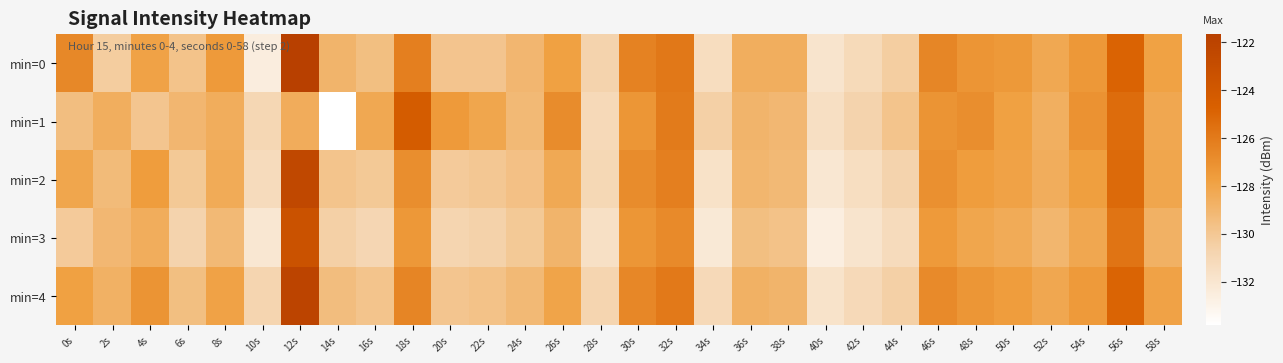

What is the total value across all series at 22s?

-648.2